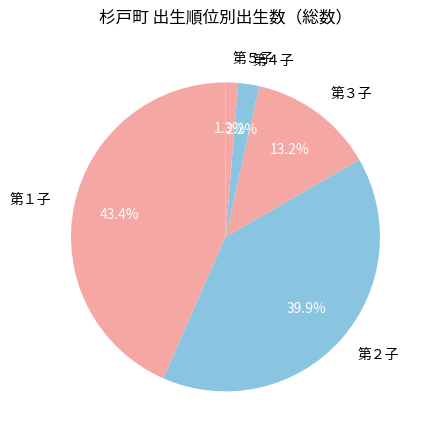

How much of the chart is everything except 第５子?

98.7%